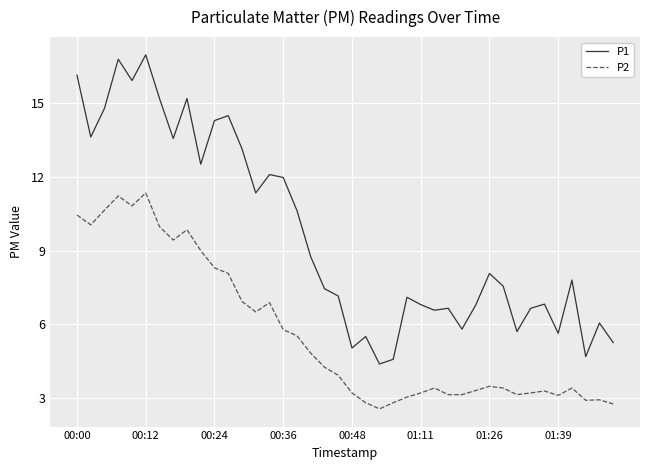

List the series in order of their overall mean, lowest first.

P2, P1